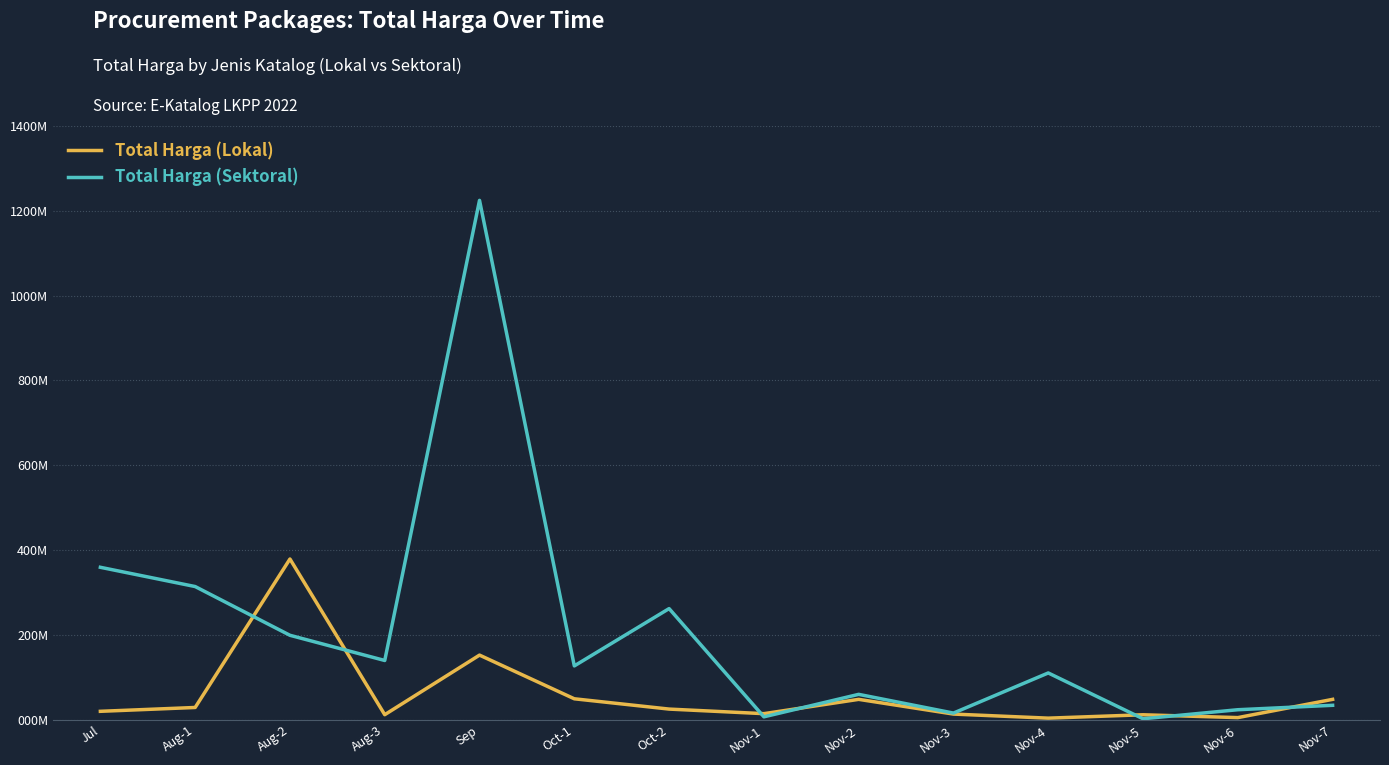

What is the label of the 11th point from the left?

Nov-4